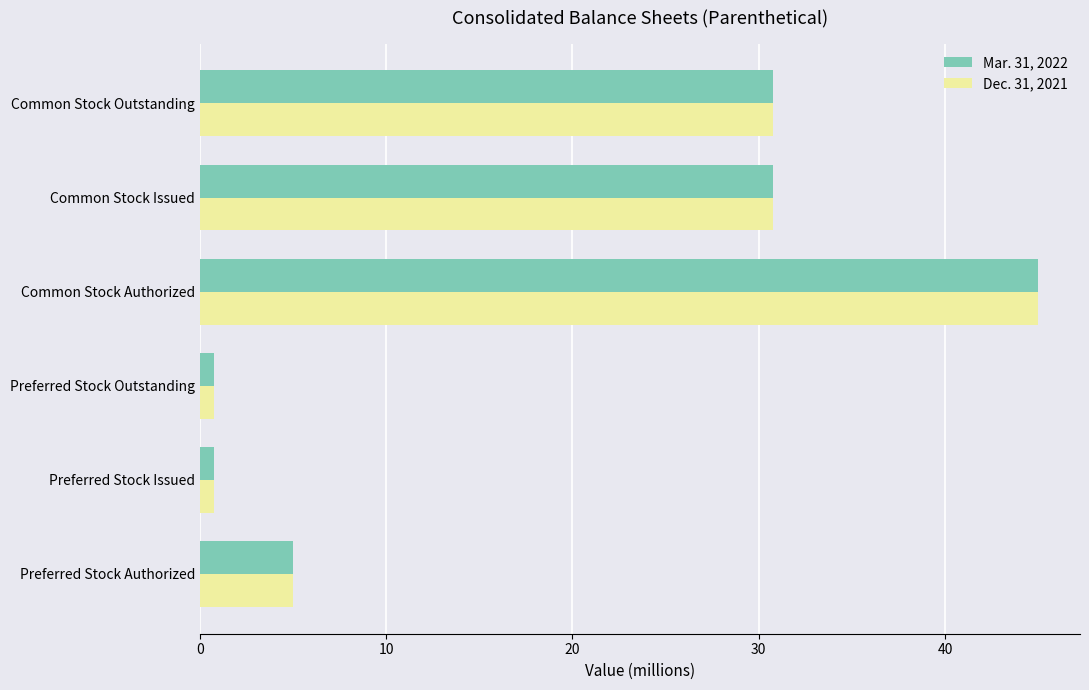

At which category is the sum across all series the highest?

Common Stock Authorized